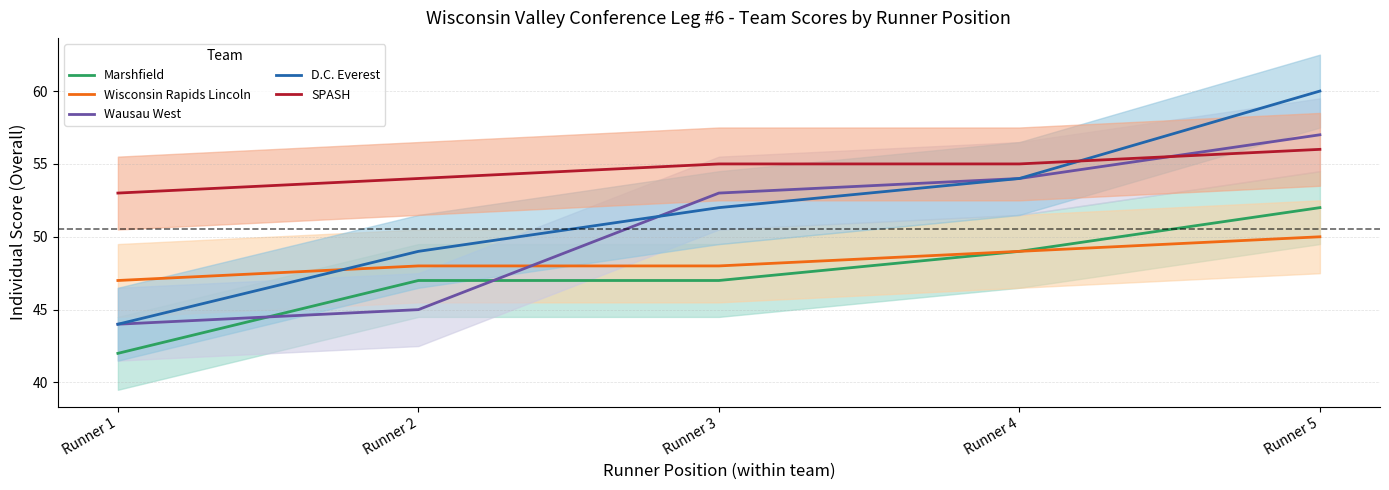

Rank the series at Runner 5 from highest to lowest value.

D.C. Everest, Wausau West, SPASH, Marshfield, Wisconsin Rapids Lincoln